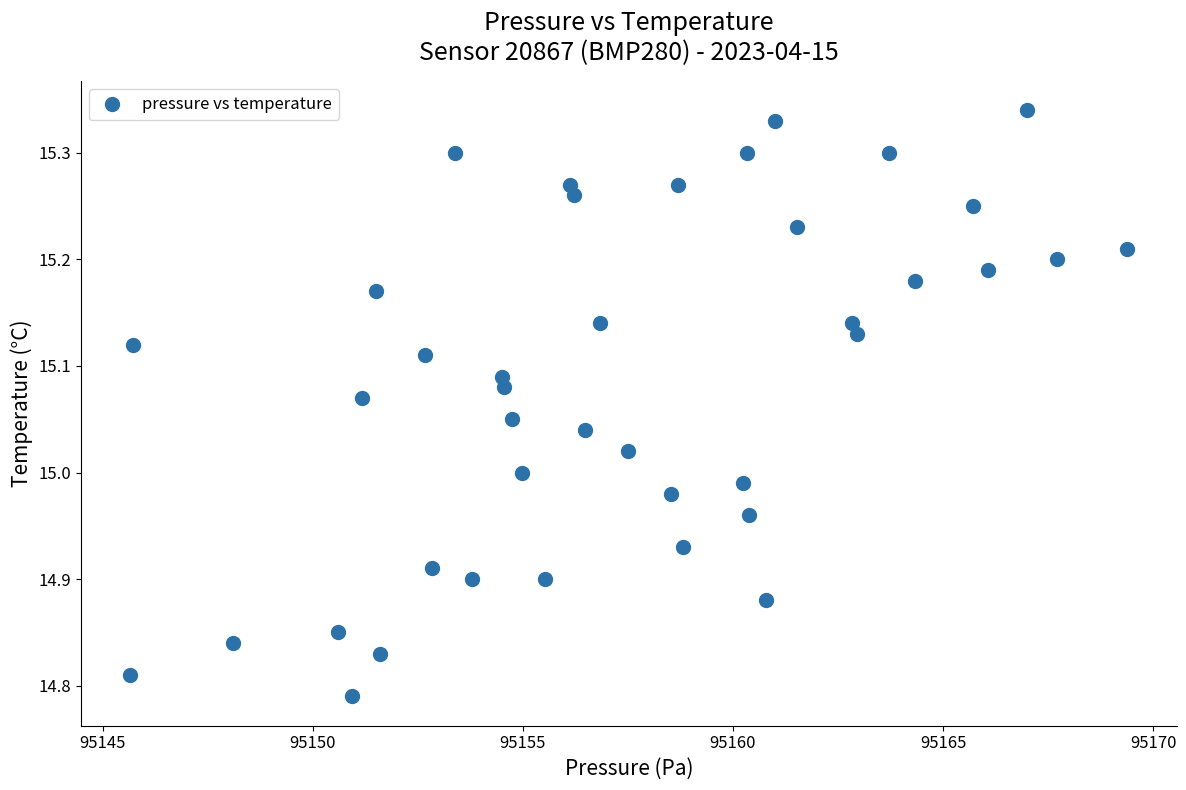

What is the range of X values (max minus min)?

23.7